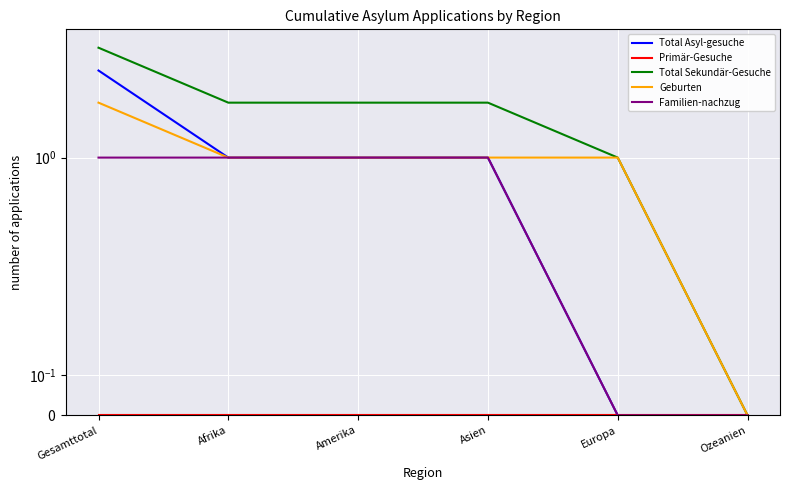

Is the value of Total Sekundär-Gesuche at Afrika greater than the value of Geburten at Afrika?

Yes